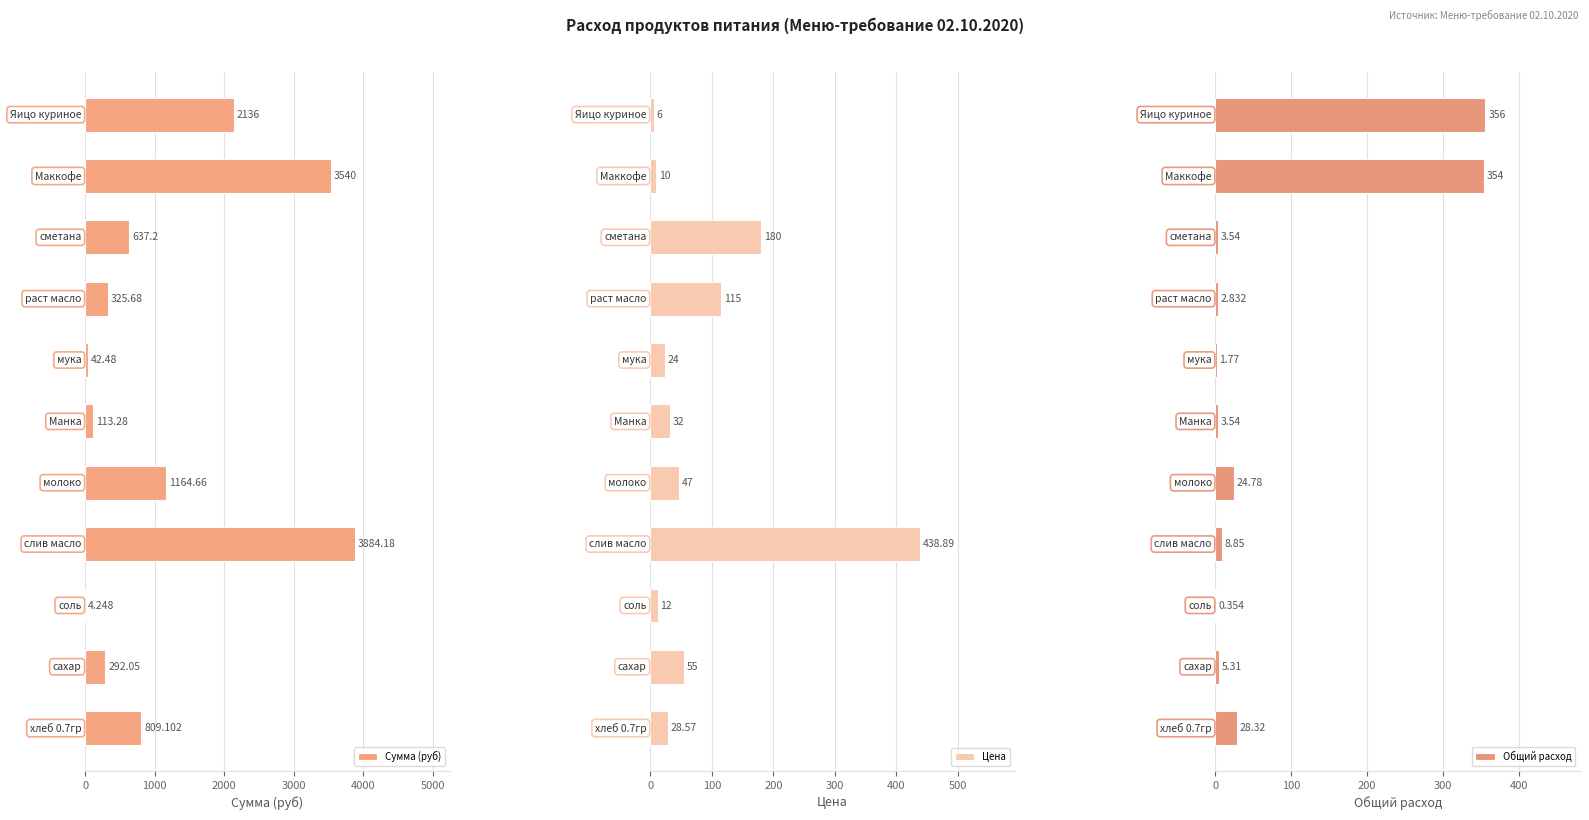

How many groups of bars are there?

11